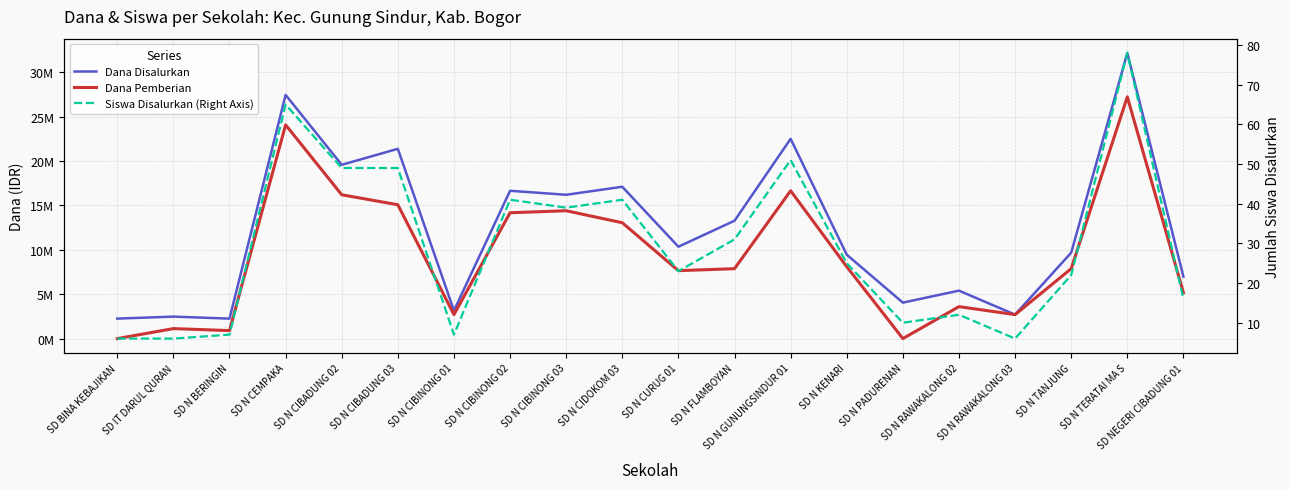

Which has a higher value, SD N TANJUNG or SD N CIBINONG 02?

SD N CIBINONG 02